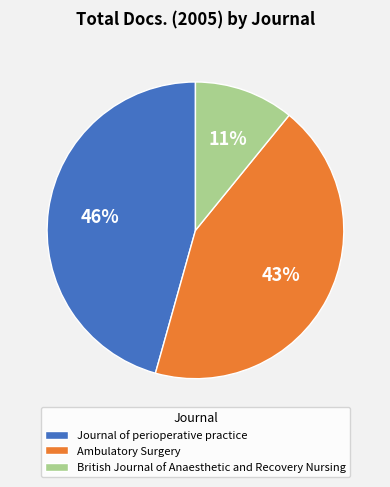

Combined, do British Journal of Anaesthetic and Recovery Nursing and Journal of perioperative practice account for over 50%?

Yes